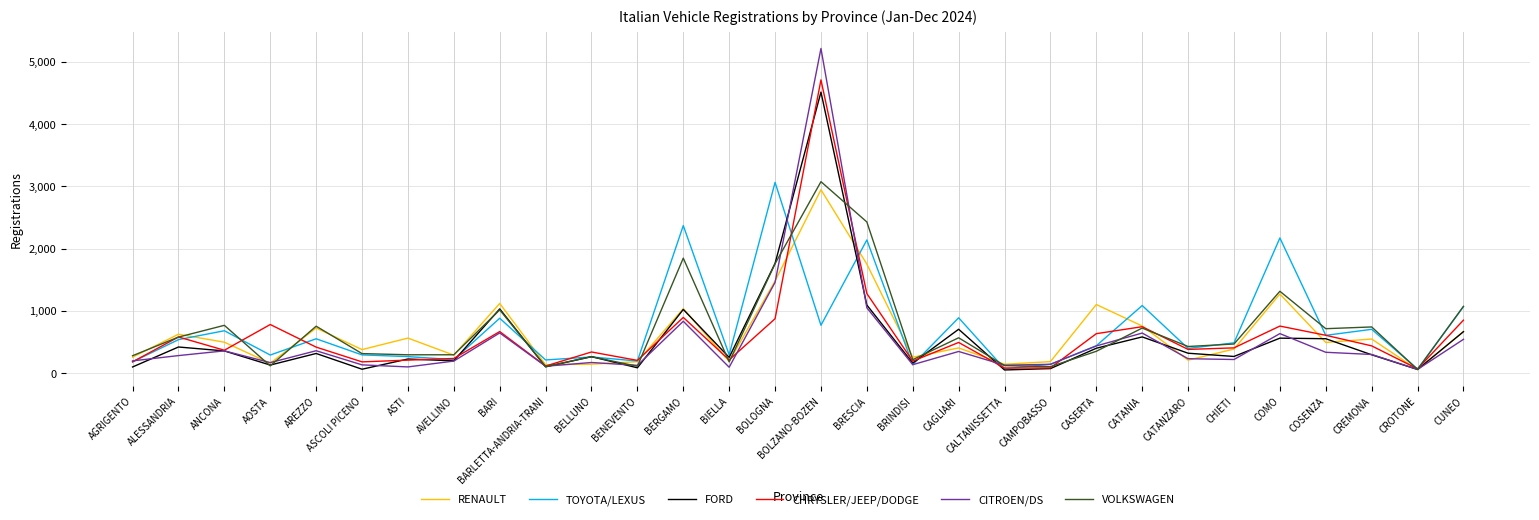

The value of FORD at ALESSANDRIA is 133. True or false?

False